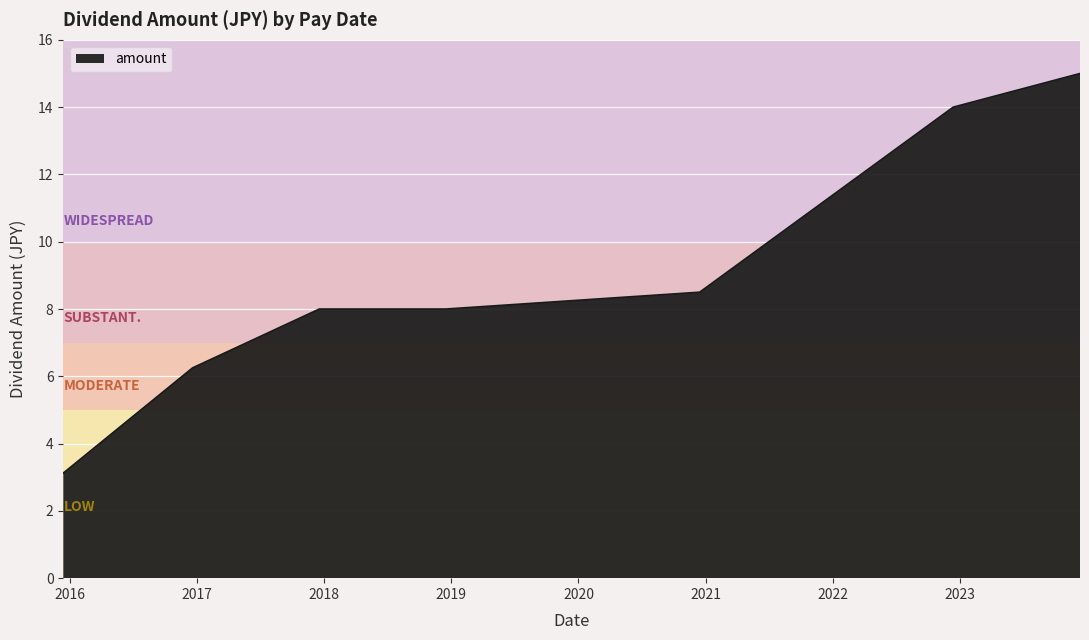

What is the sum of all values?

71.1